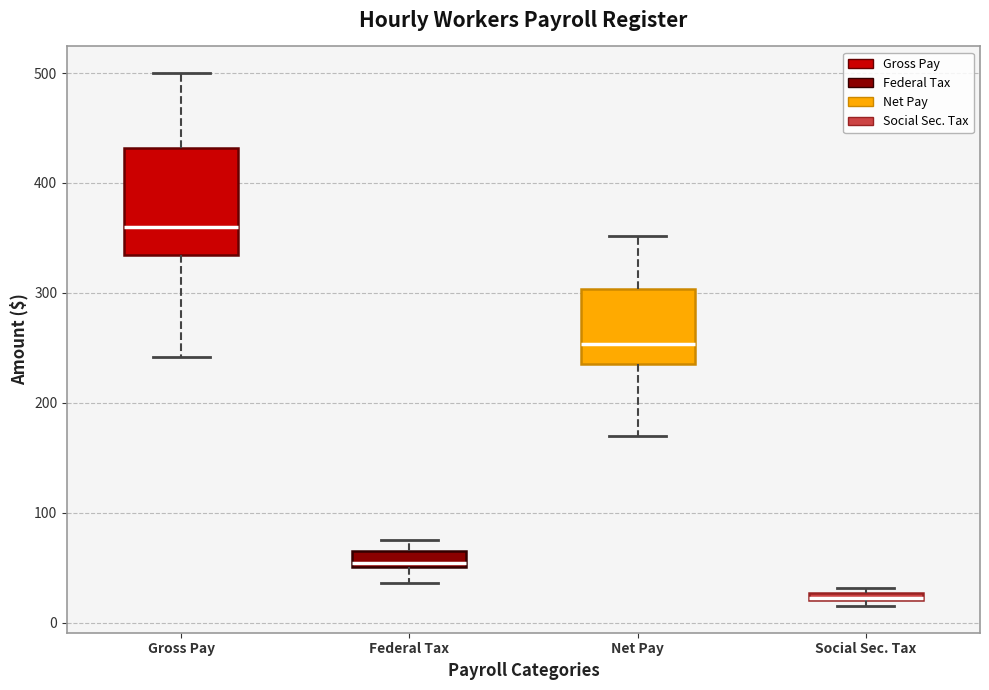

Where is the lower edge of the box for Social Sec. Tax on the y-axis? The values are not printed on the chart, so give them approximately, as read against the axis.

20